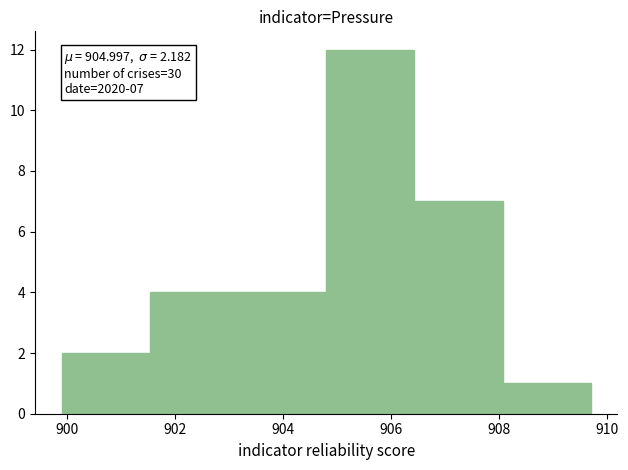

Over which range of the x-axis is the bar tallest?

904.8 to 906.4